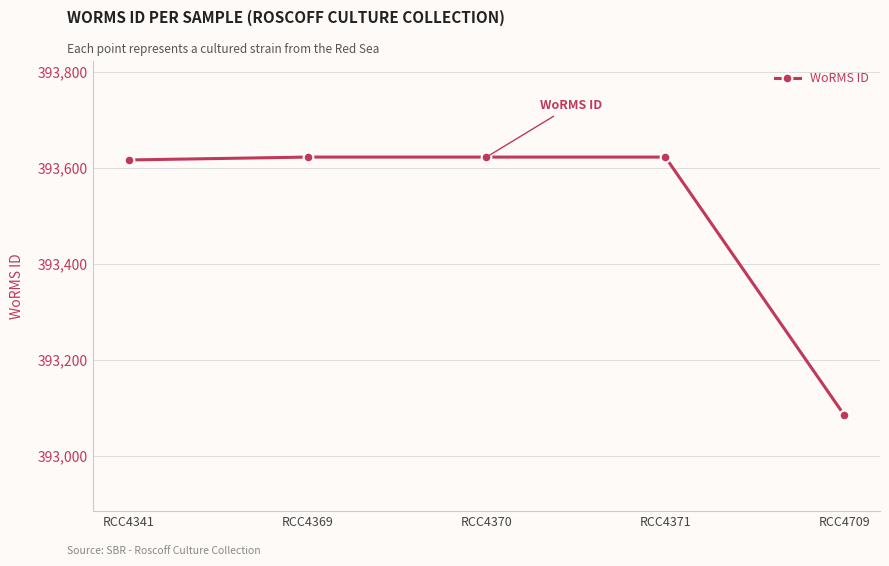

What is the maximum value shown in the chart?

393622